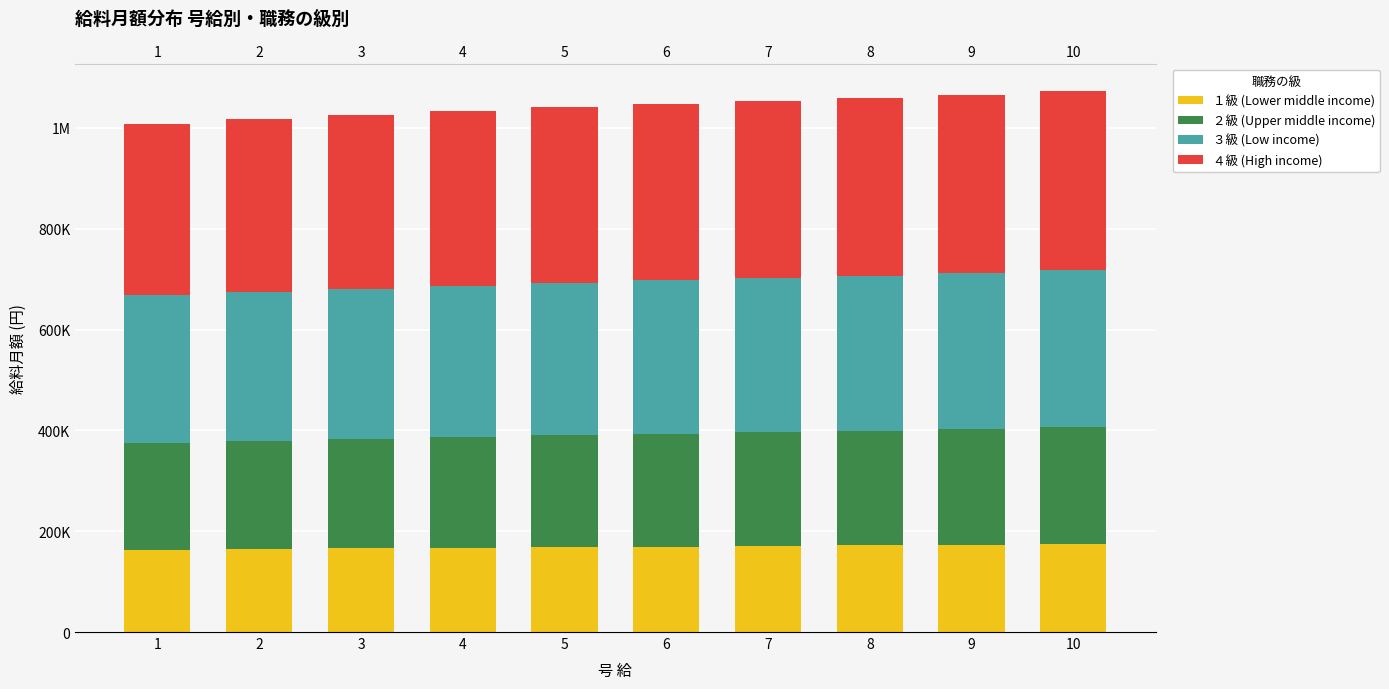

The value of １級 (Lower middle income) at 10 is 174589. True or false?

True